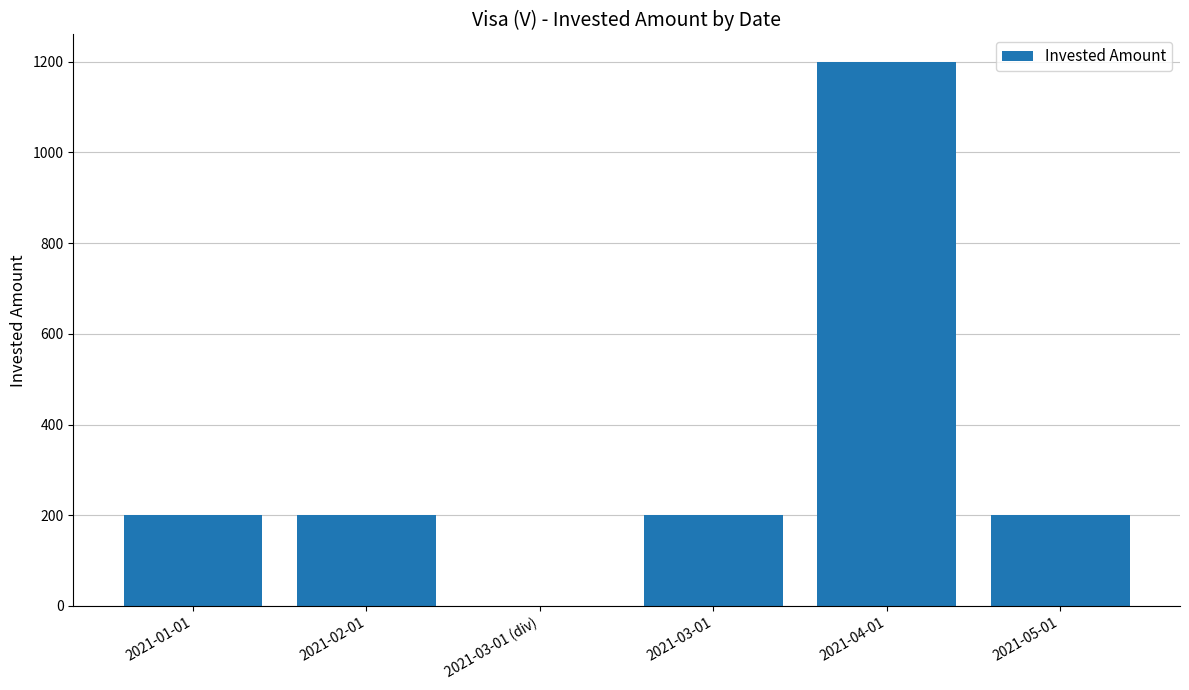

Reading left to right, extract all data points from this chart.

2021-01-01=200.0	2021-02-01=200.0	2021-03-01 (div)=0.3	2021-03-01=200.0	2021-04-01=1200.0	2021-05-01=200.0